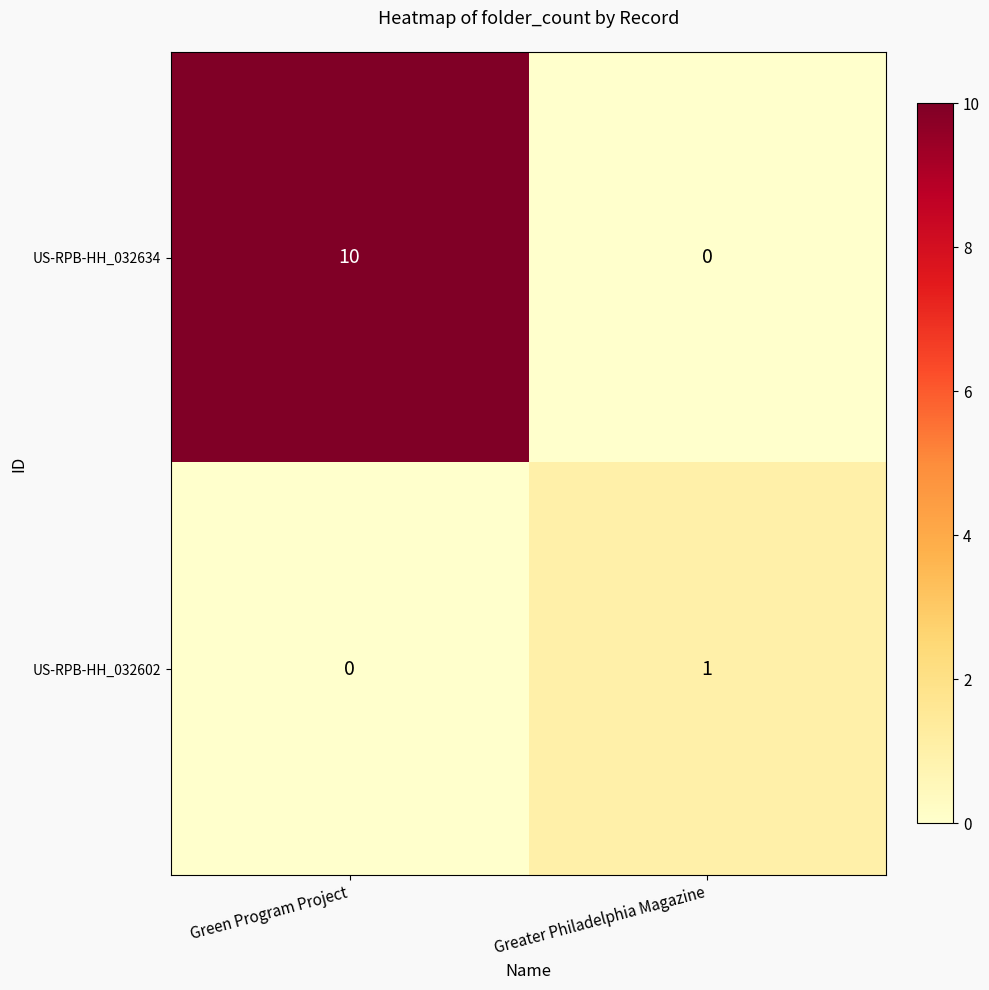

The value of US-RPB-HH_032602 at Greater Philadelphia Magazine is 1. True or false?

True